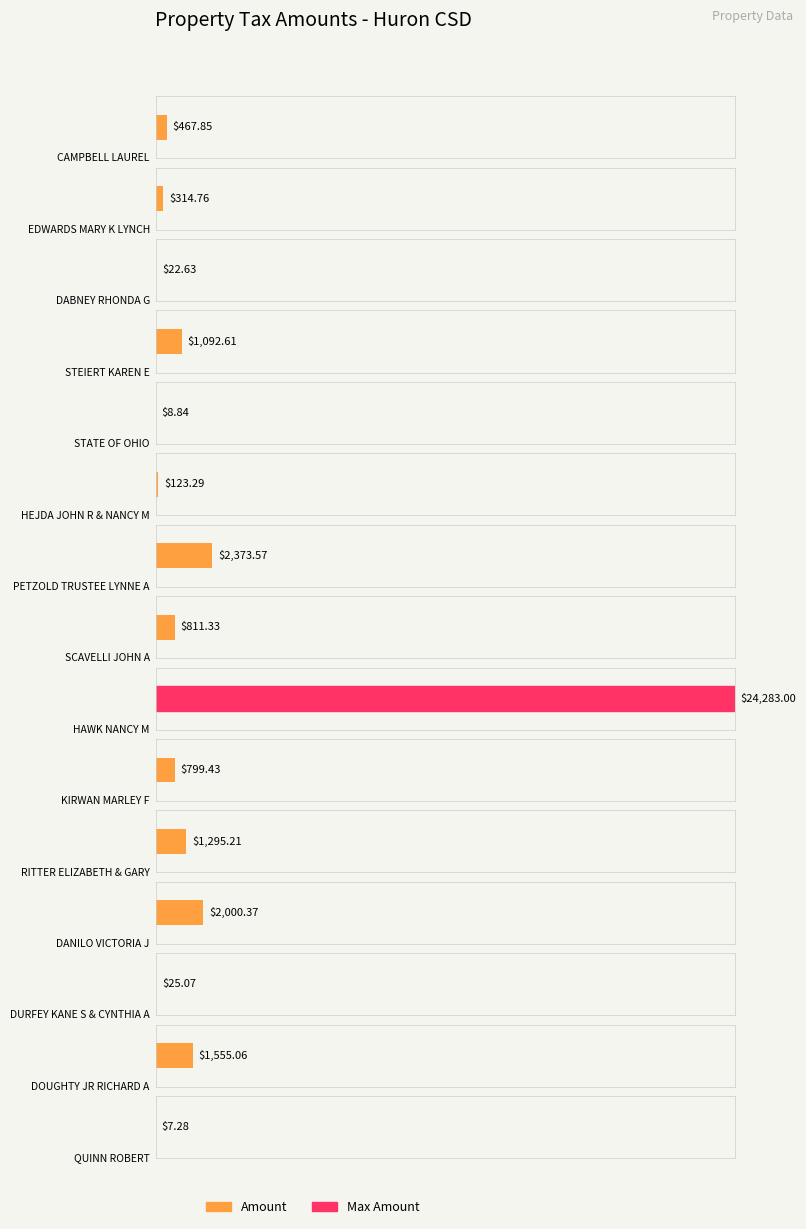

The value at DANILO VICTORIA J is 3320.2. True or false?

False